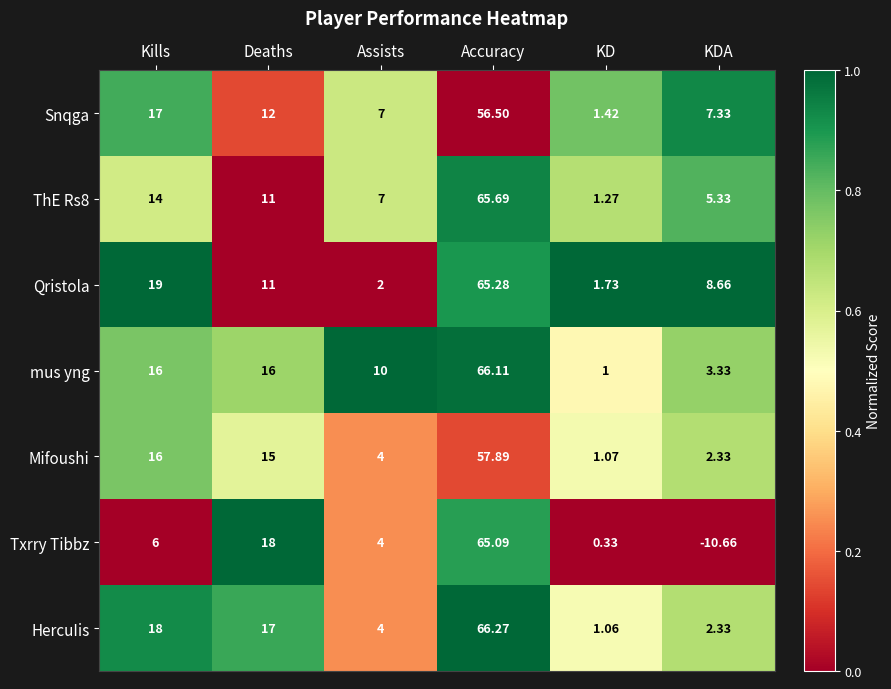

Which series has the largest total across all categories?

mus yng